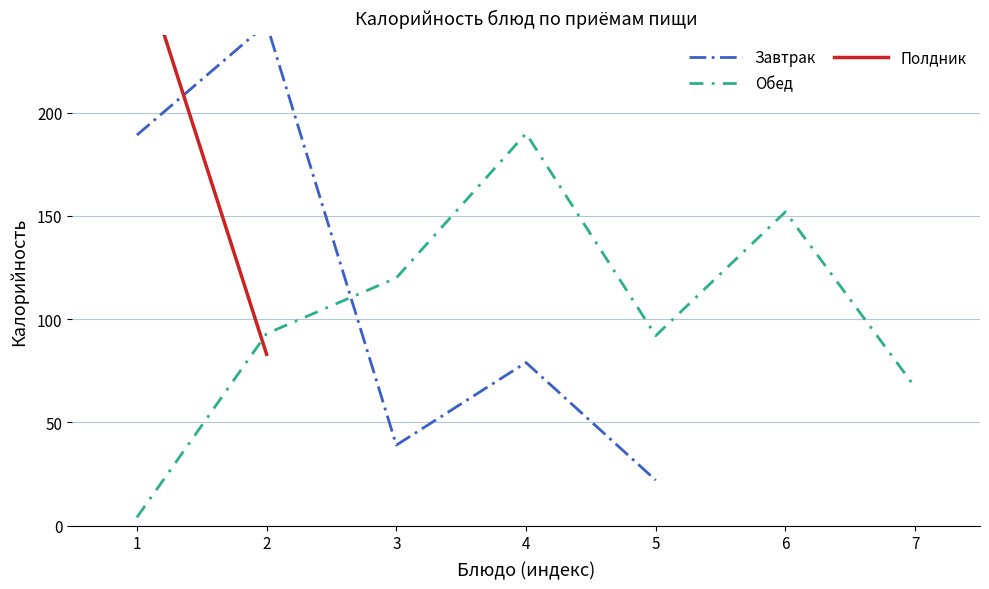

True or false: Завтрак and Полдник cross at least once.

True